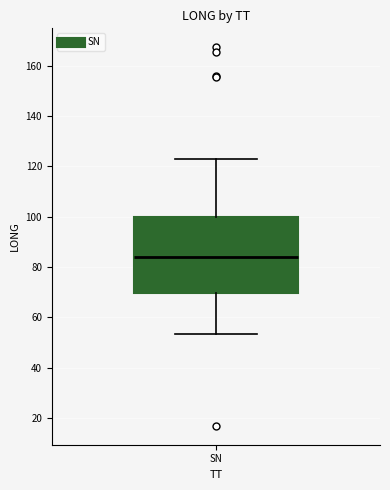

Read this box plot against the y-axis: the position of the median line, the range covered by the box, and the ends of both whiskers. The values are not printed on the chart, so give them approximately, as read against the axis.

median 84, box 70 to 100, whiskers 54 to 122